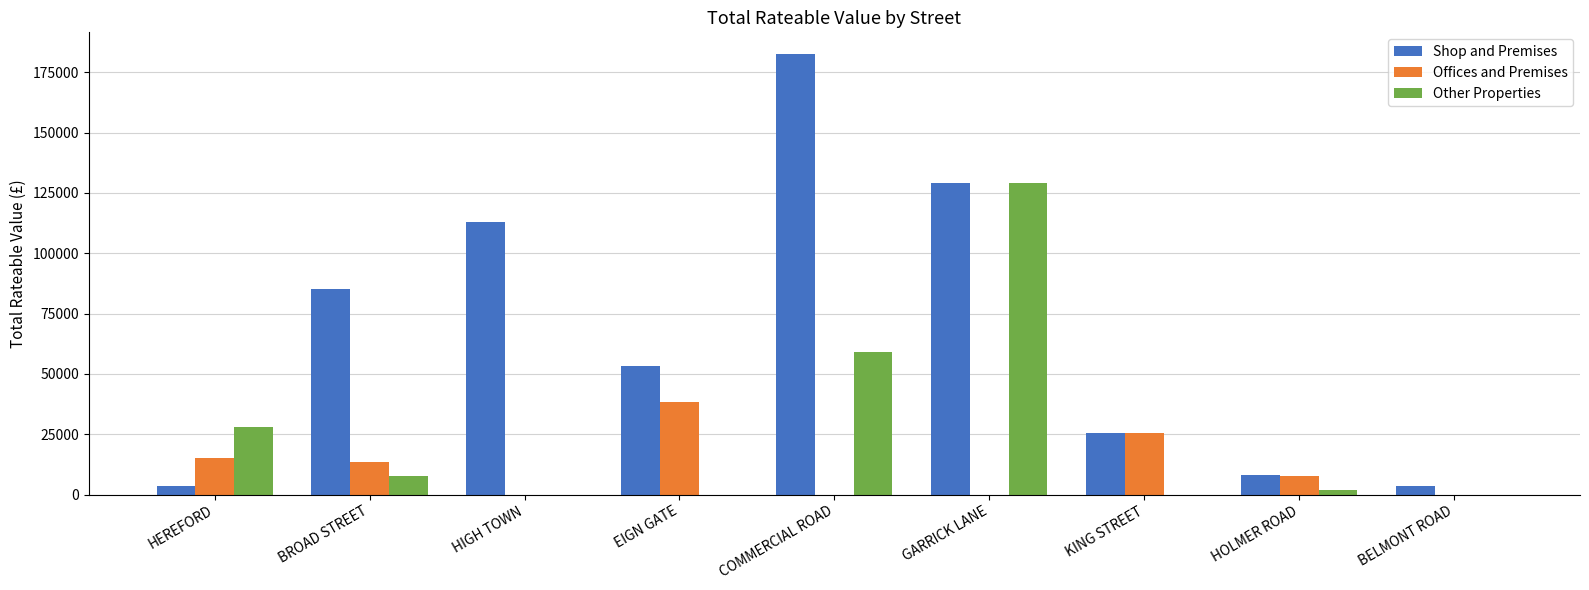

Is the value of Other Properties at COMMERCIAL ROAD greater than the value of Shop and Premises at HOLMER ROAD?

Yes